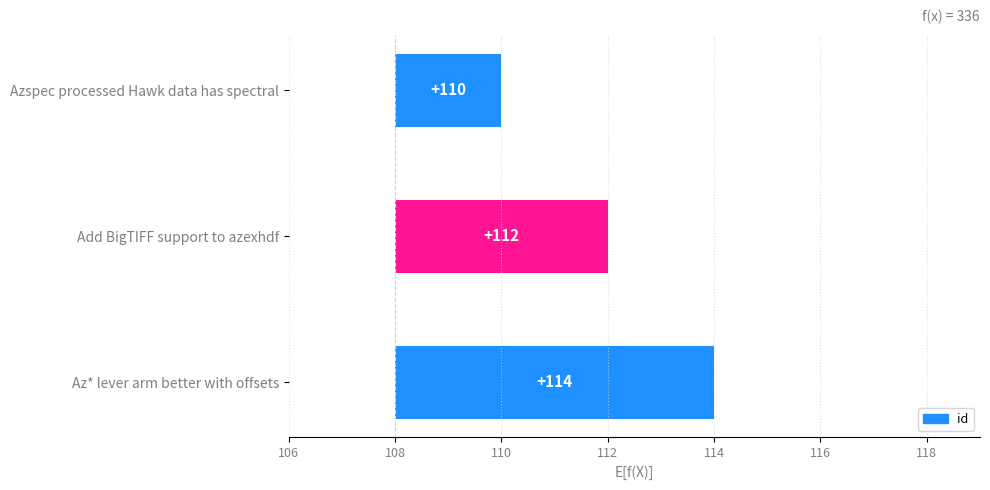

What is the average value?

4